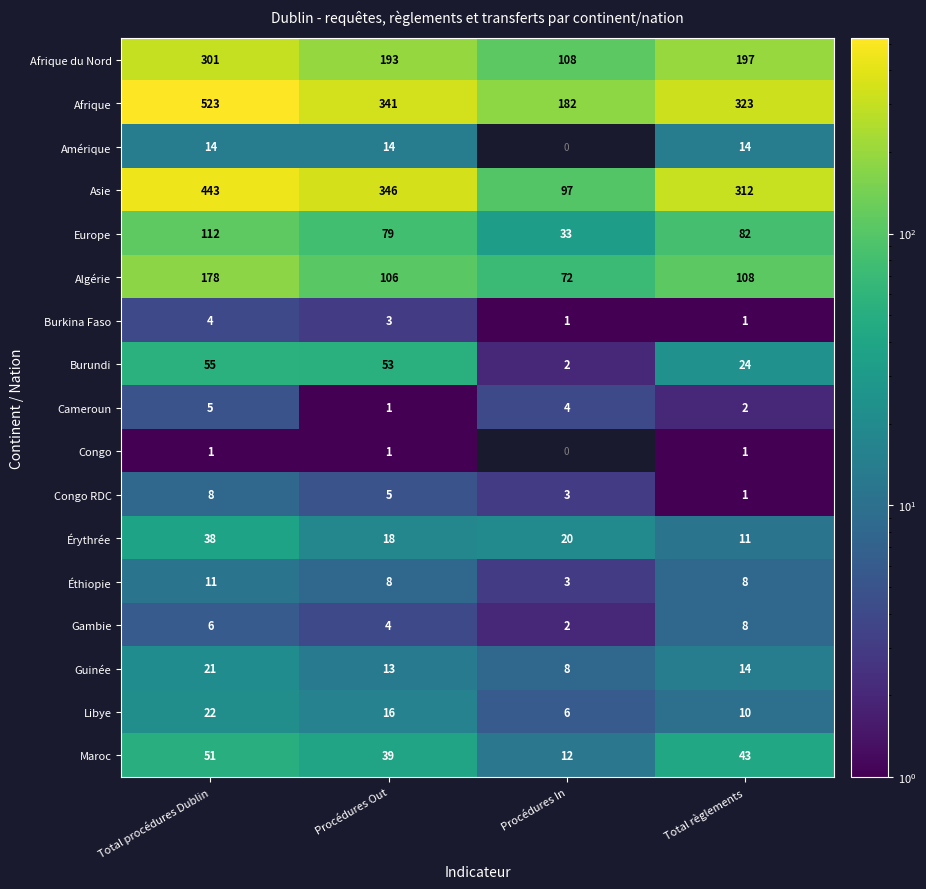

List the labels in order of Cameroun value, largest first.

Total procédures Dublin, Procédures In, Total règlements, Procédures Out